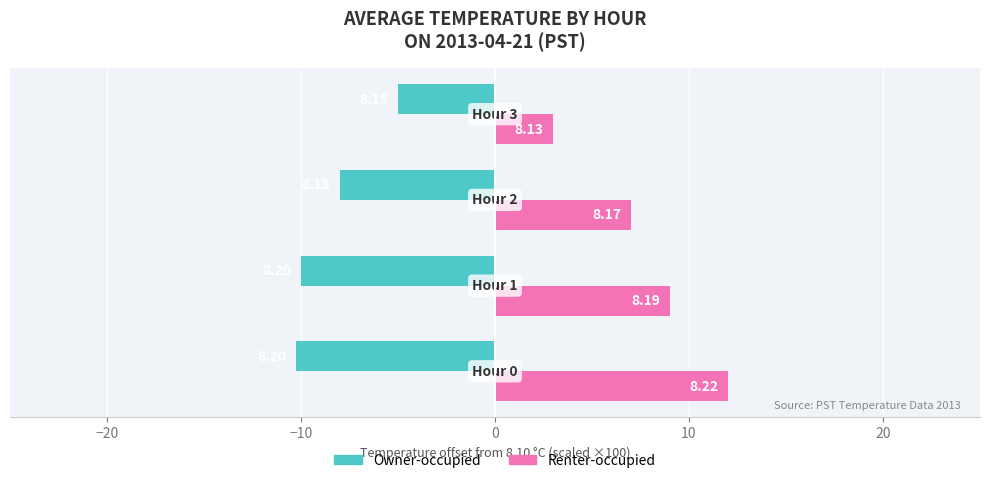

What are all the series names shown in the legend?

Owner-occupied, Renter-occupied